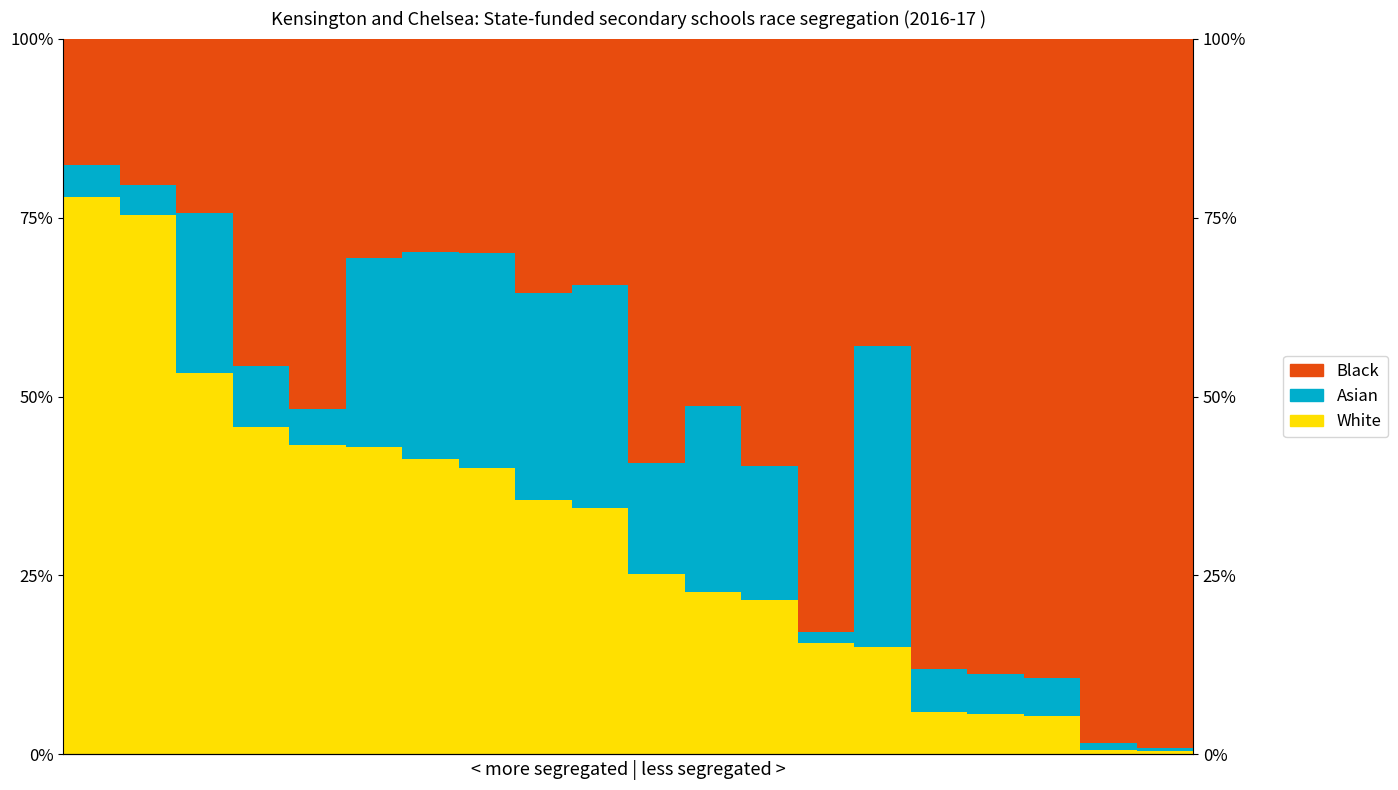

Reading left to right, list all the values displayed in this chart.

White: 0=77.9	1=75.3	2=53.3	3=45.7	4=43.2	5=43.0	6=41.2	7=40.0	8=35.5	9=34.5	10=25.2	11=22.6	12=21.5	13=15.5	14=15.0	15=6.0	16=5.7	17=5.4	18=0.6	19=0.4
Asian: 0=4.4	1=4.2	2=22.4	3=8.6	4=5.1	5=26.4	6=29.0	7=30.0	8=28.9	9=31.0	10=15.5	11=26.0	12=18.7	13=1.6	14=42.0	15=6.0	16=5.7	17=5.4	18=1.0	19=0.4
Black: 0=17.6	1=20.5	2=24.4	3=45.7	4=51.7	5=30.6	6=29.8	7=30.0	8=35.6	9=34.5	10=59.3	11=51.4	12=59.7	13=82.9	14=43.0	15=88.1	16=88.7	17=89.3	18=98.4	19=99.1